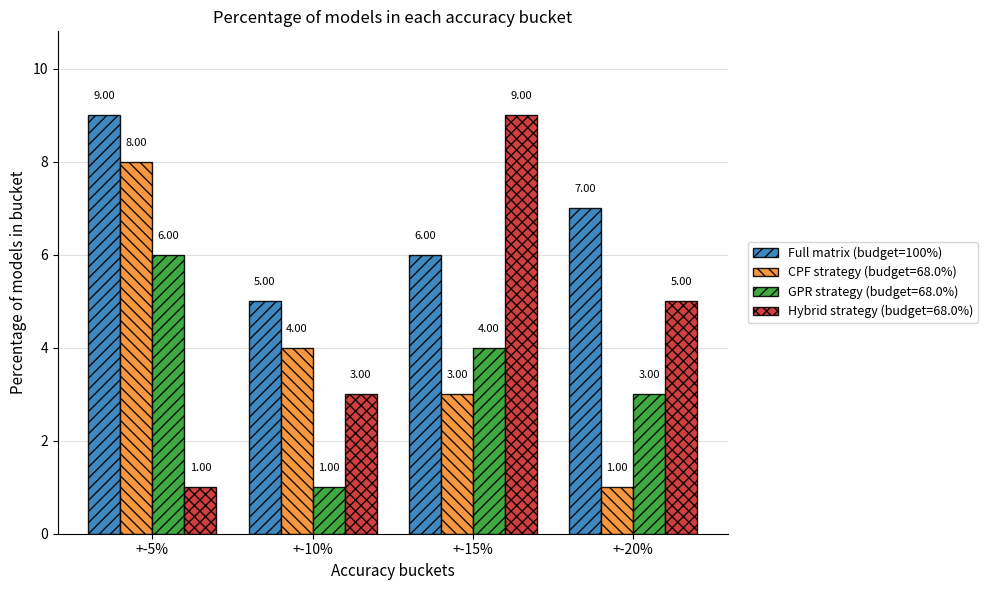

What position from the right is +-5%?

4